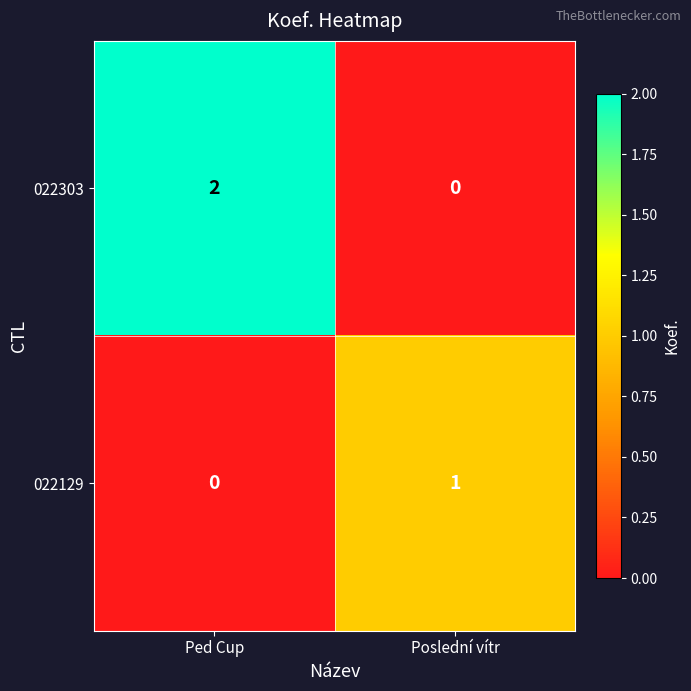

The 022303 series shows 1 at Poslední vítr. True or false?

False